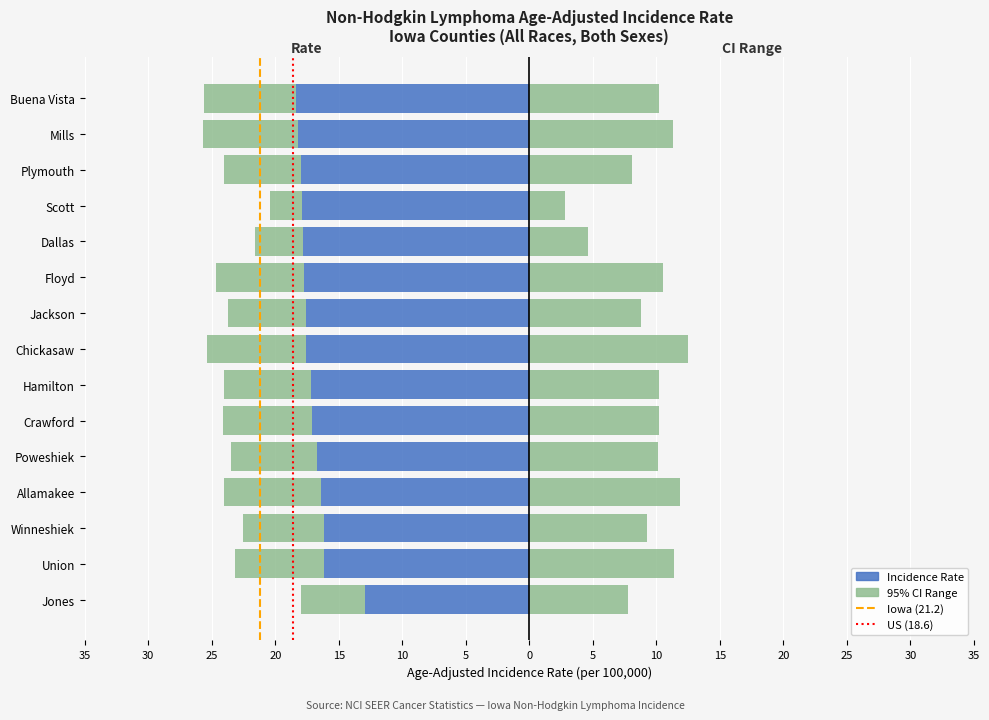

What is the sum of the upper_ci values at 6 and lower_ci?

55.0